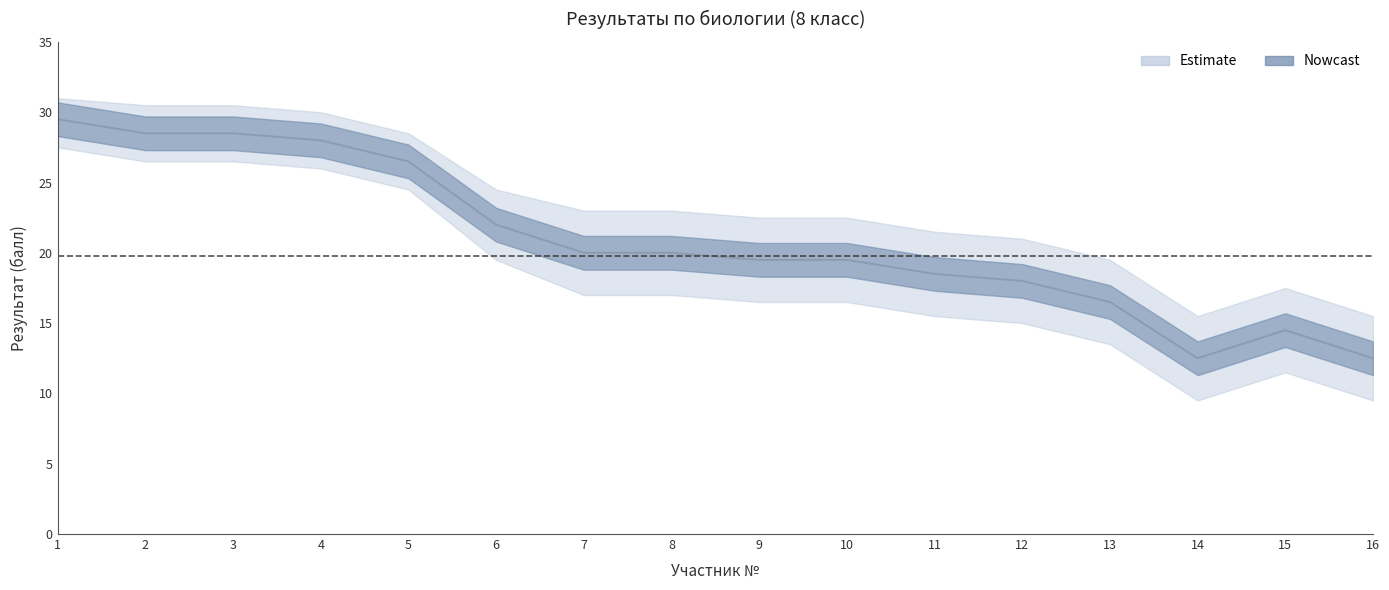

Where does the upper_band series first go above 23?

1